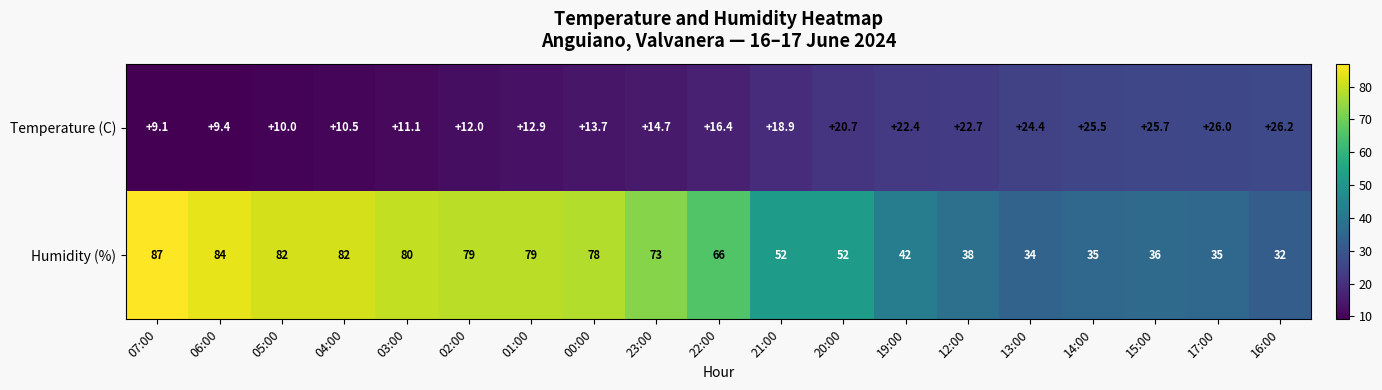

List the series in order of their overall mean, highest first.

Humidity (%), Temperature (C)